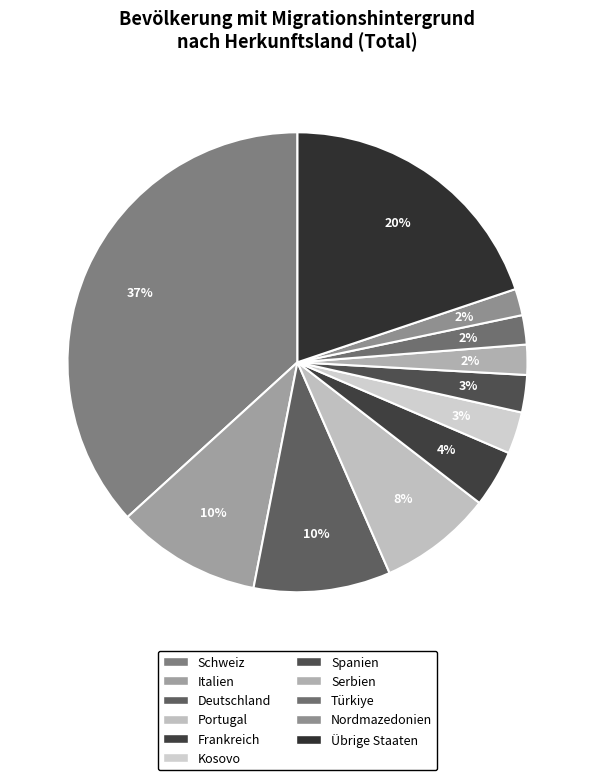

Count the number of slices in the pie.

11